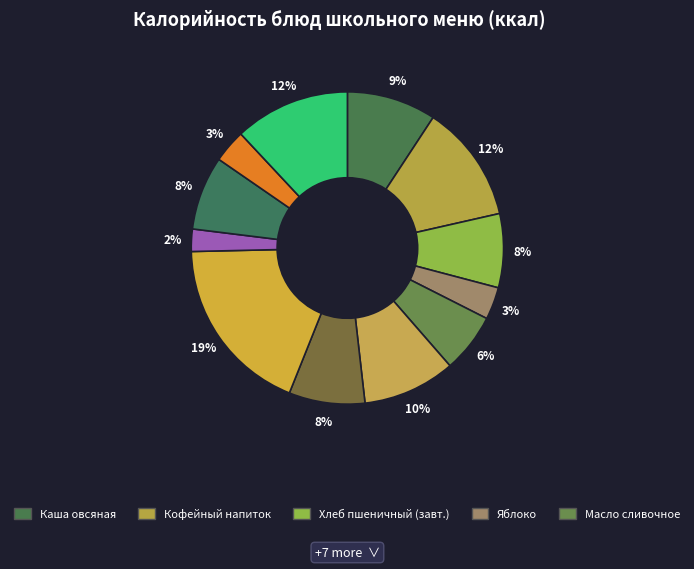

Count the number of slices in the pie.

12